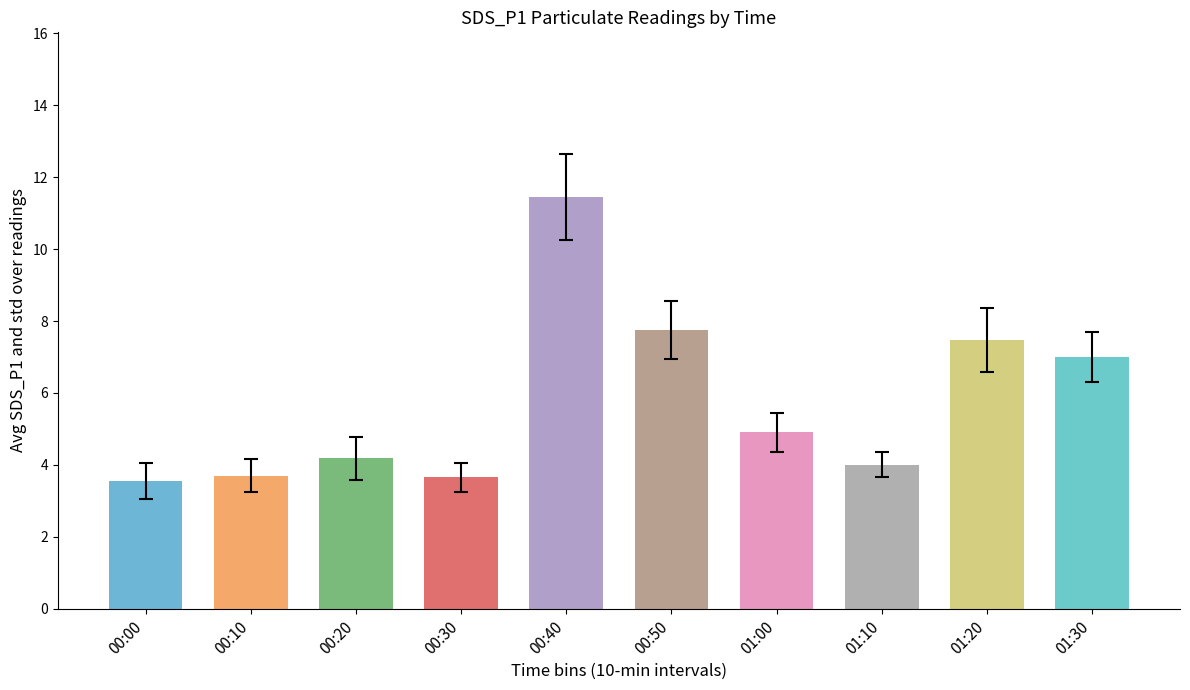

True or false: the data shows 5.2 at 00:40.

False